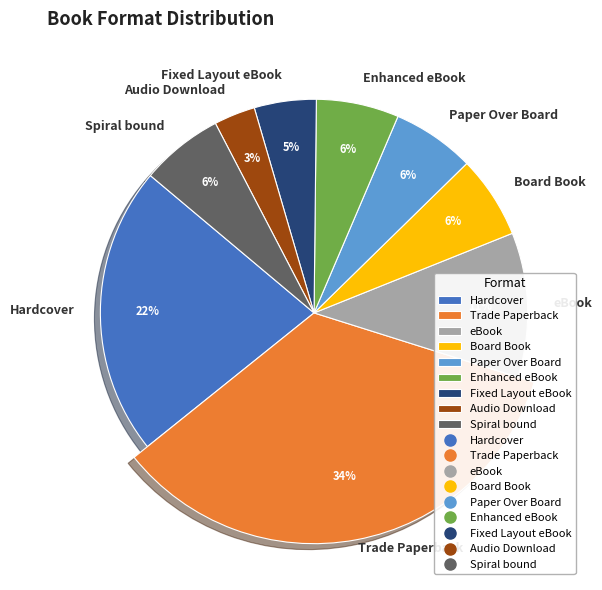

Does any single category account for the majority?

No